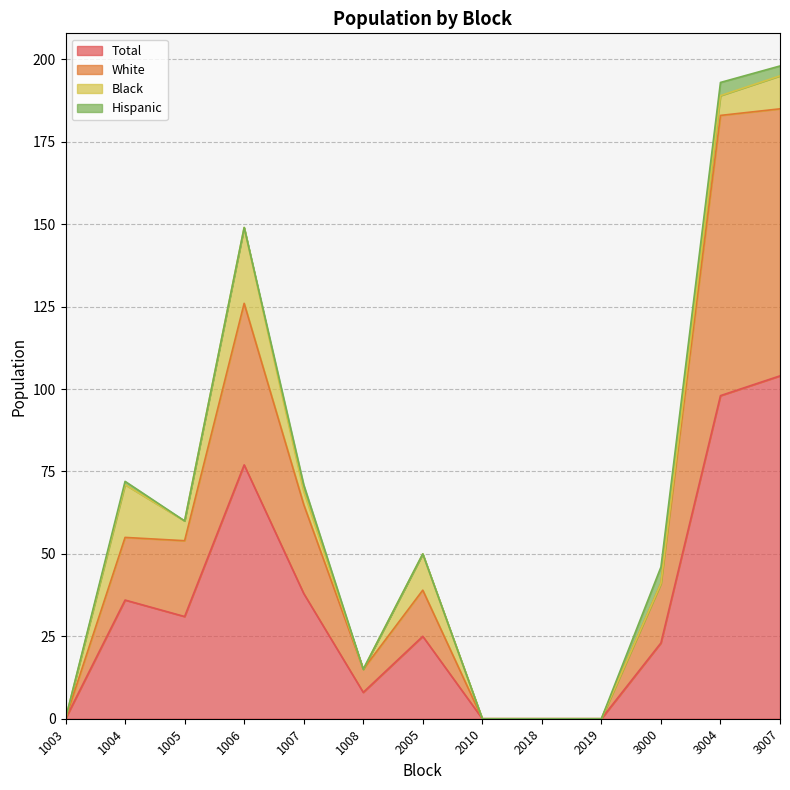

What is the sum of the White values at 2019 and 1005?

54